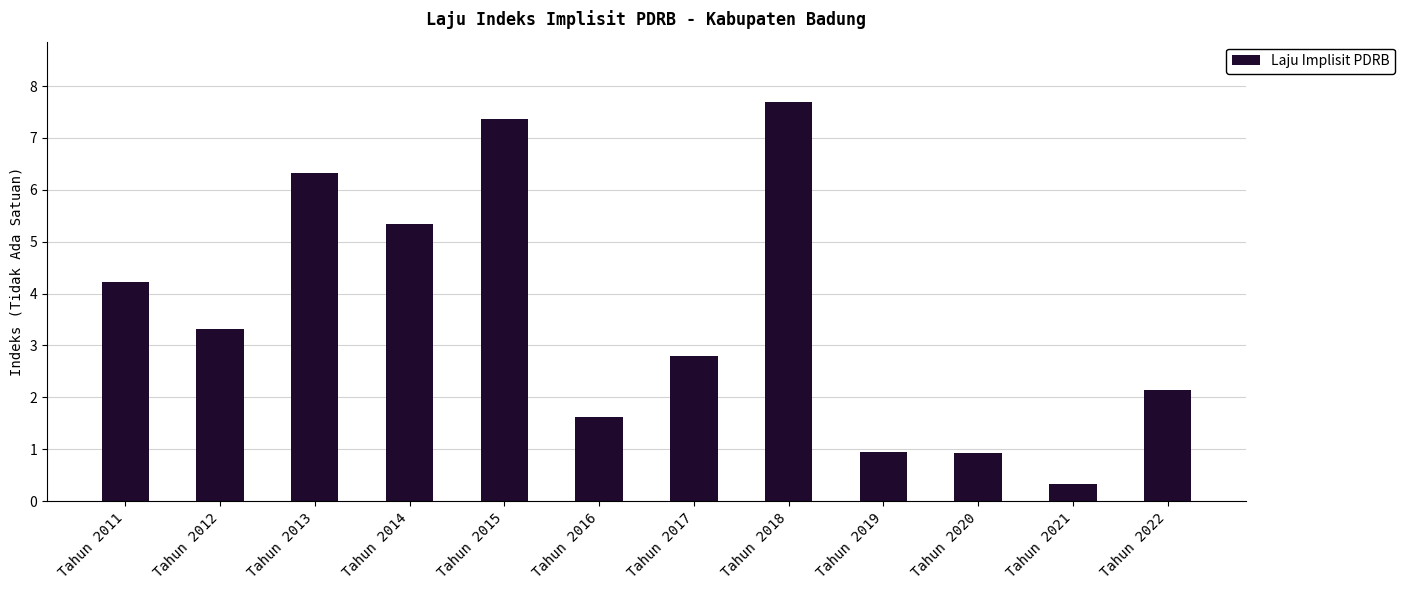

What is the sum of all values?

43.1